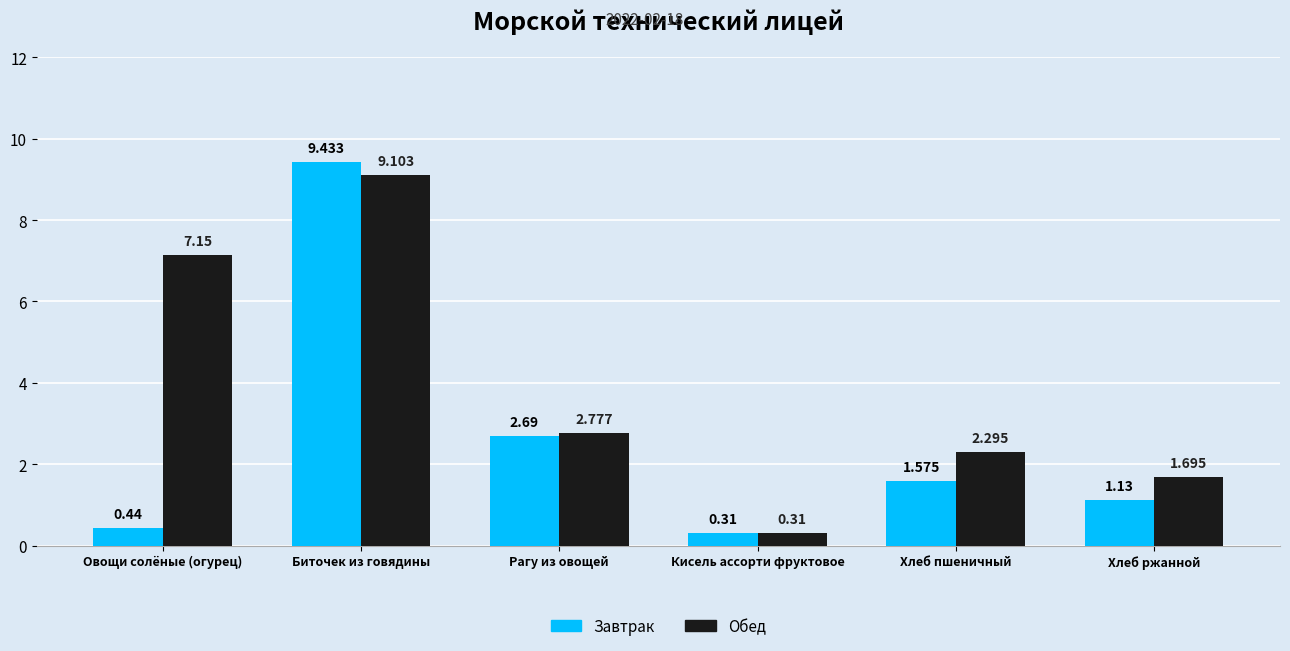

What position from the right is Рагу из овощей?

4